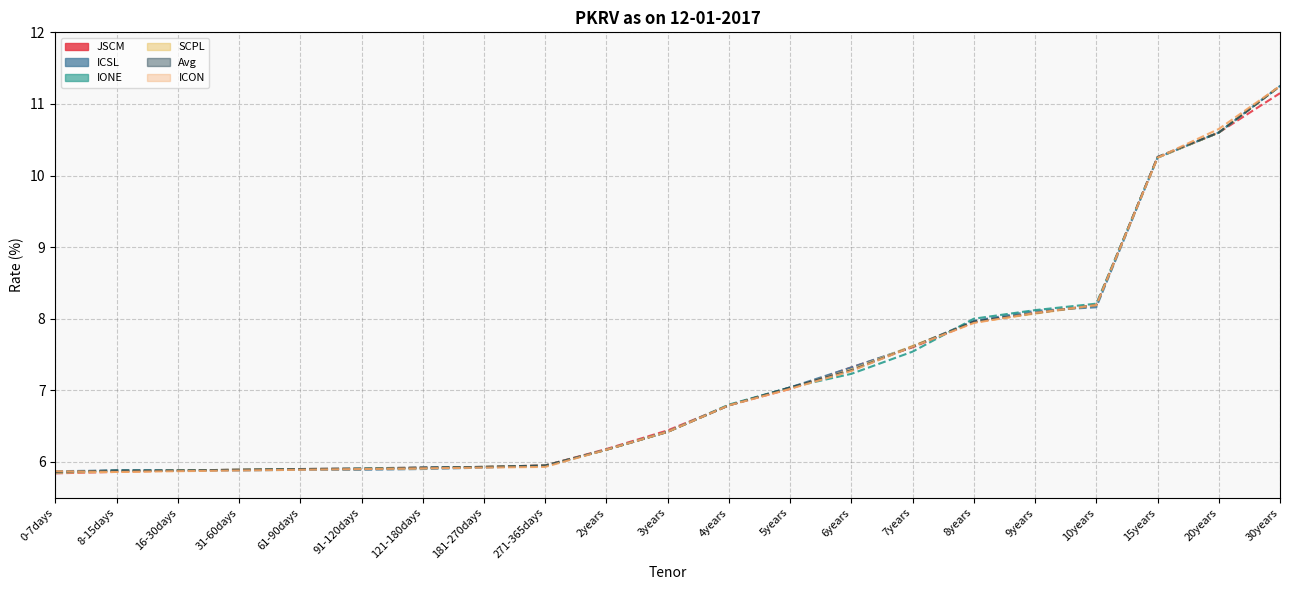

Count the number of categories in the chart.

21